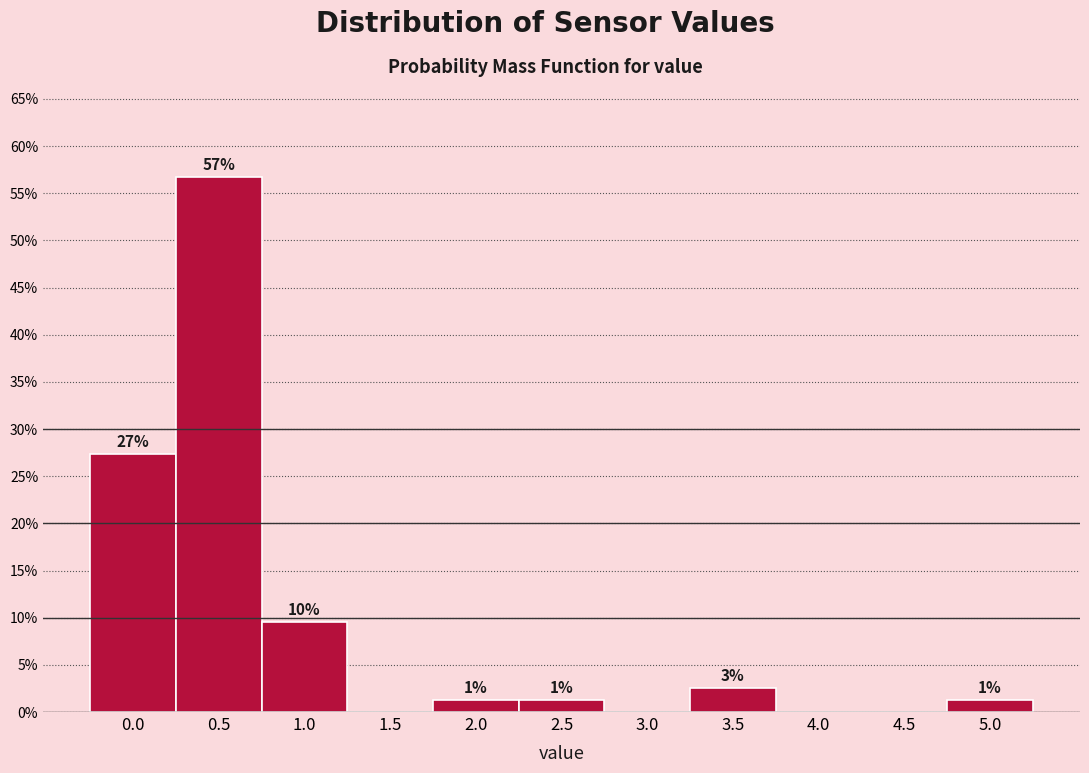

Are the bars horizontal?

No